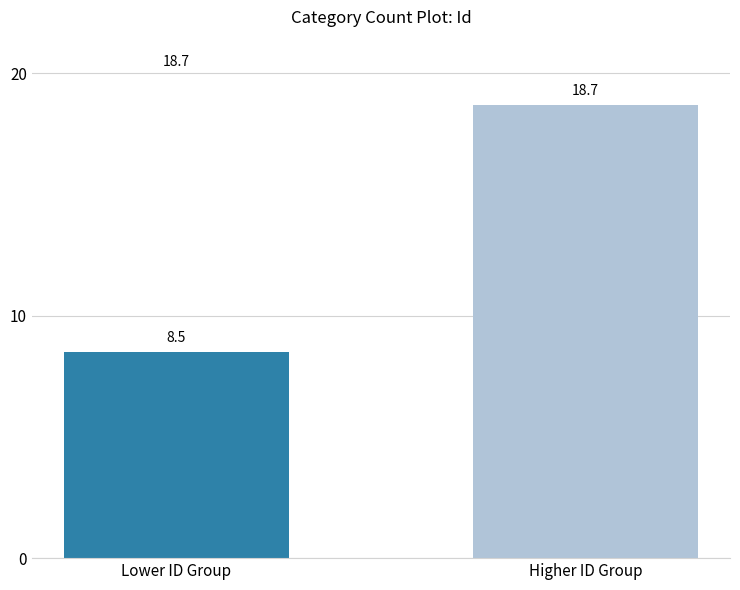

Which label corresponds to the largest value in the chart?

Higher ID Group